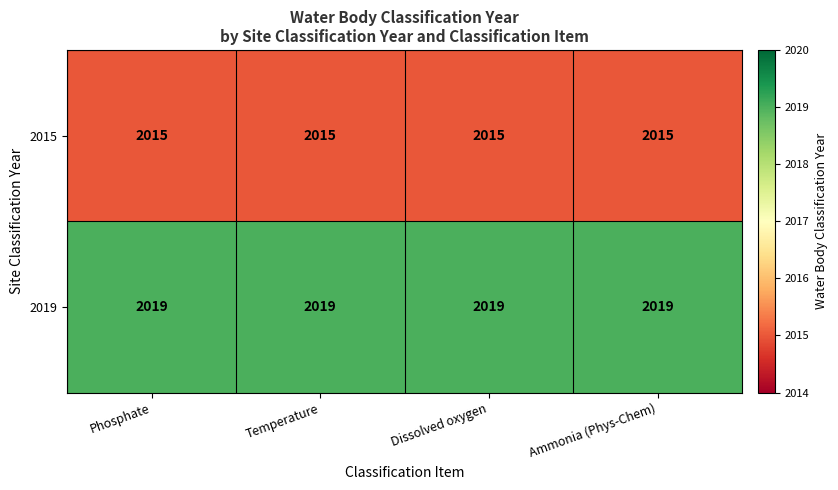

What is the difference between the highest and lowest values at Ammonia (Phys-Chem)?

4